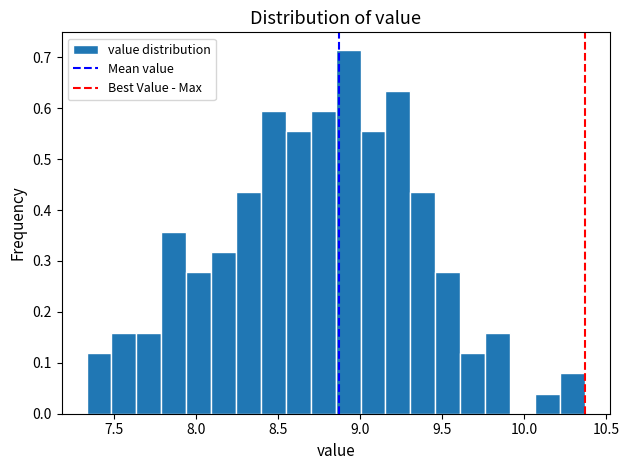

Read against the x-axis, roughly where is the centre of the tallest bar?

8.95